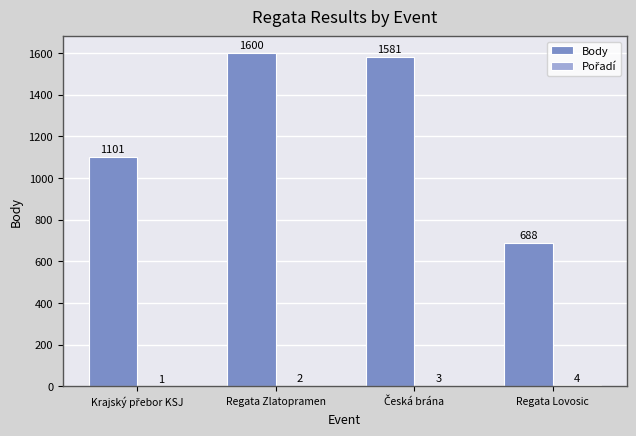

The Body series shows 688 at Regata Lovosic. True or false?

True